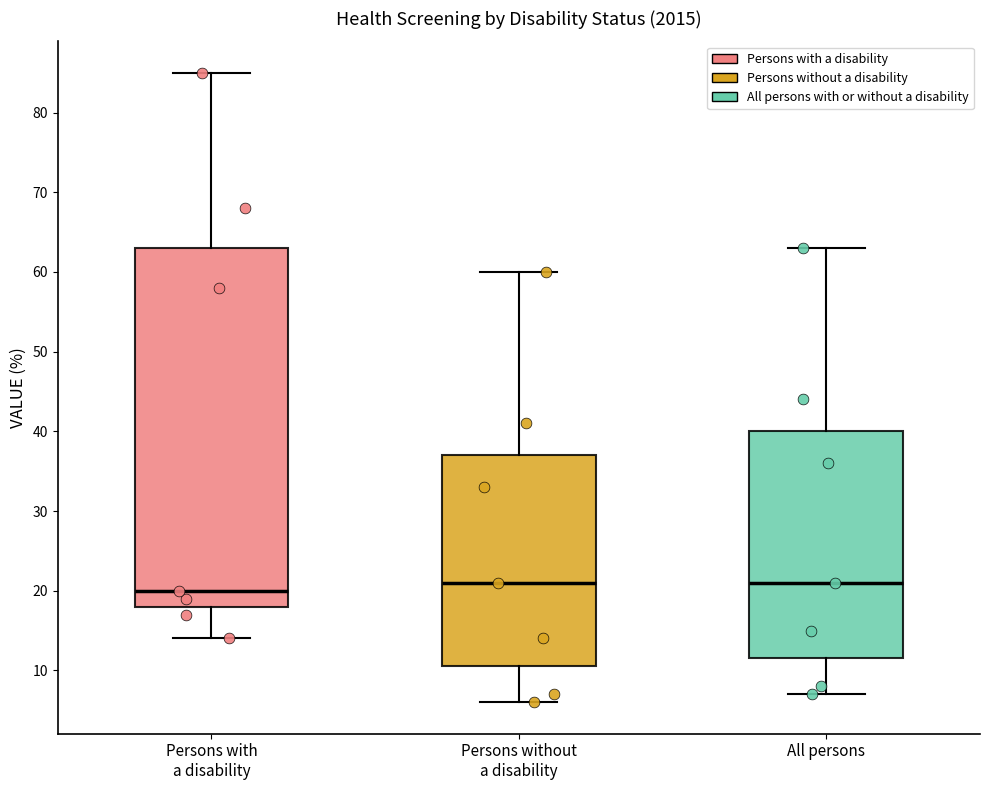

Which box has the lowest median line?

Persons with a disability